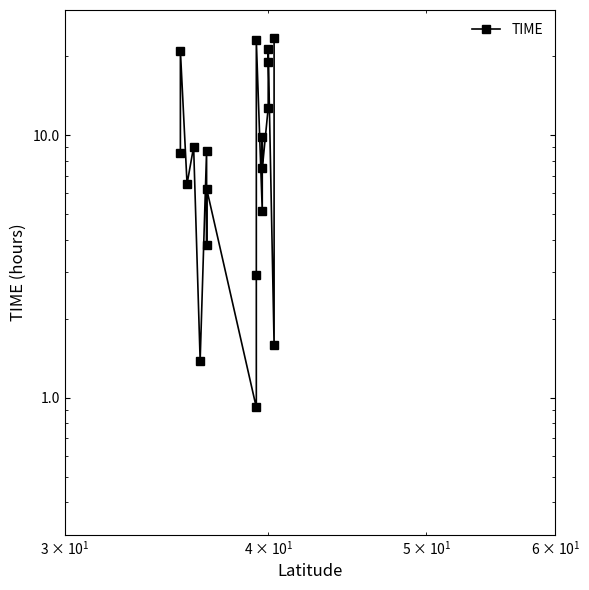

How many points are higher than both their immediate neighbors (excluding endpoints)?

7